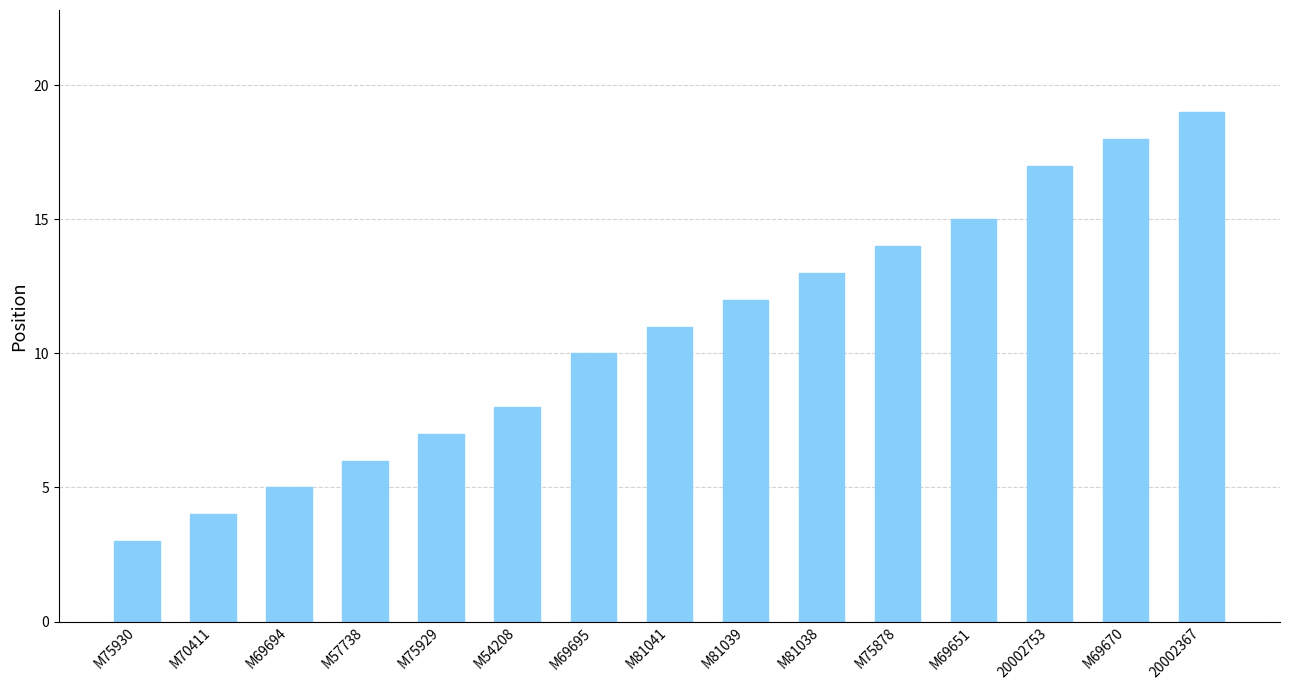

List the labels in order of value, smallest first.

M75930, M70411, M69694, M57738, M75929, M54208, M69695, M81041, M81039, M81038, M75878, M69651, 20002753, M69670, 20002367